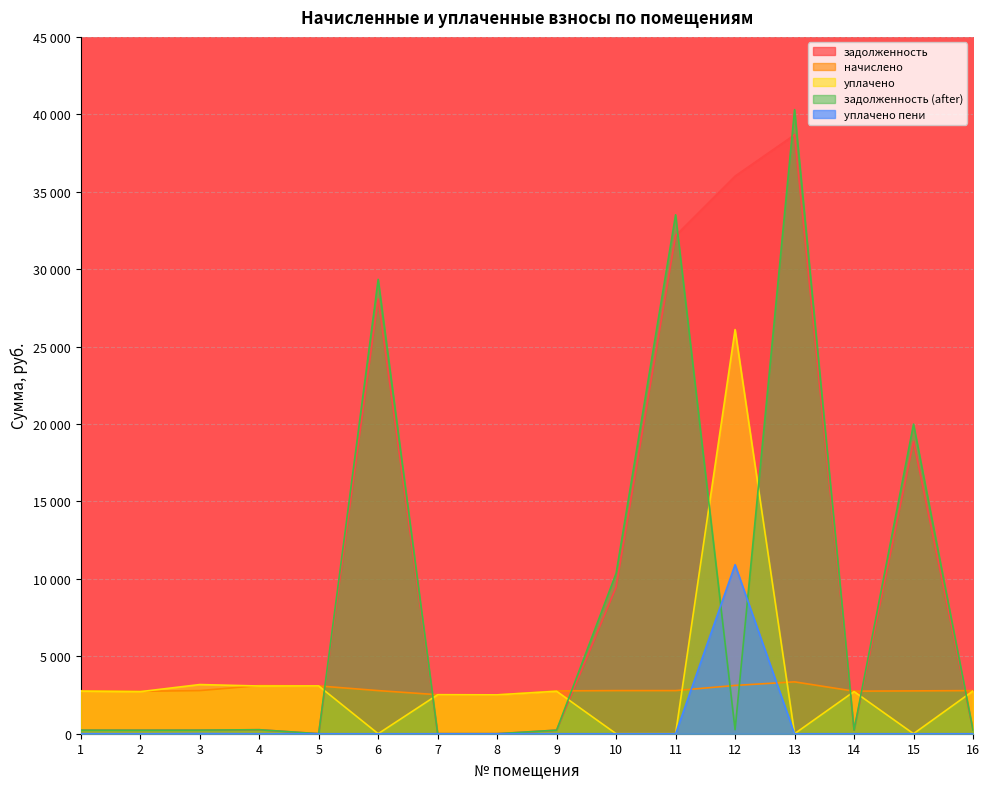

At which category does начислено reach its first local valley?

2